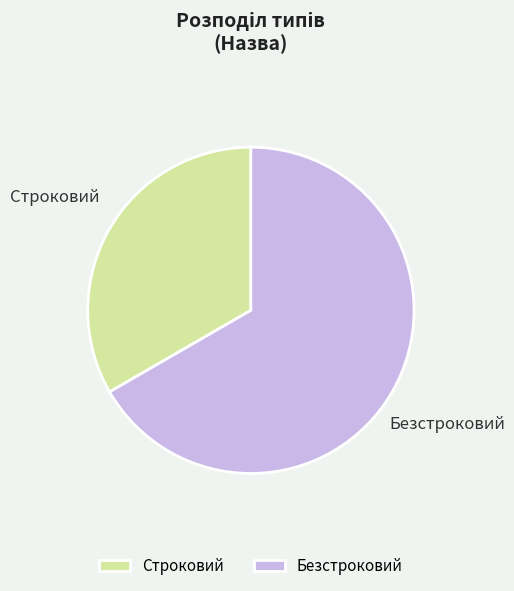

Does any single category account for the majority?

Yes